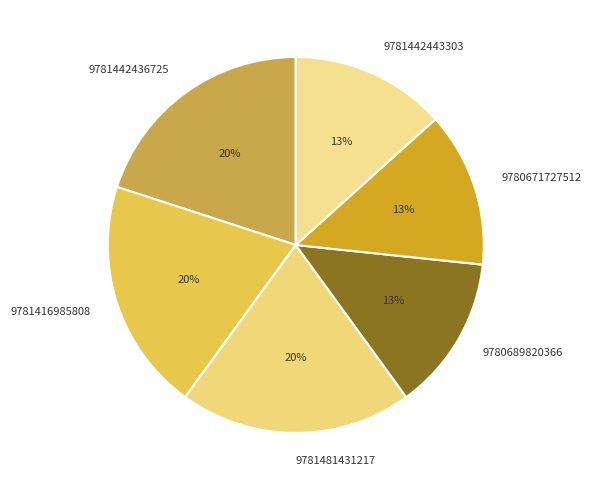

To the nearest percent, what portion does 9781442443303 represent?

13%